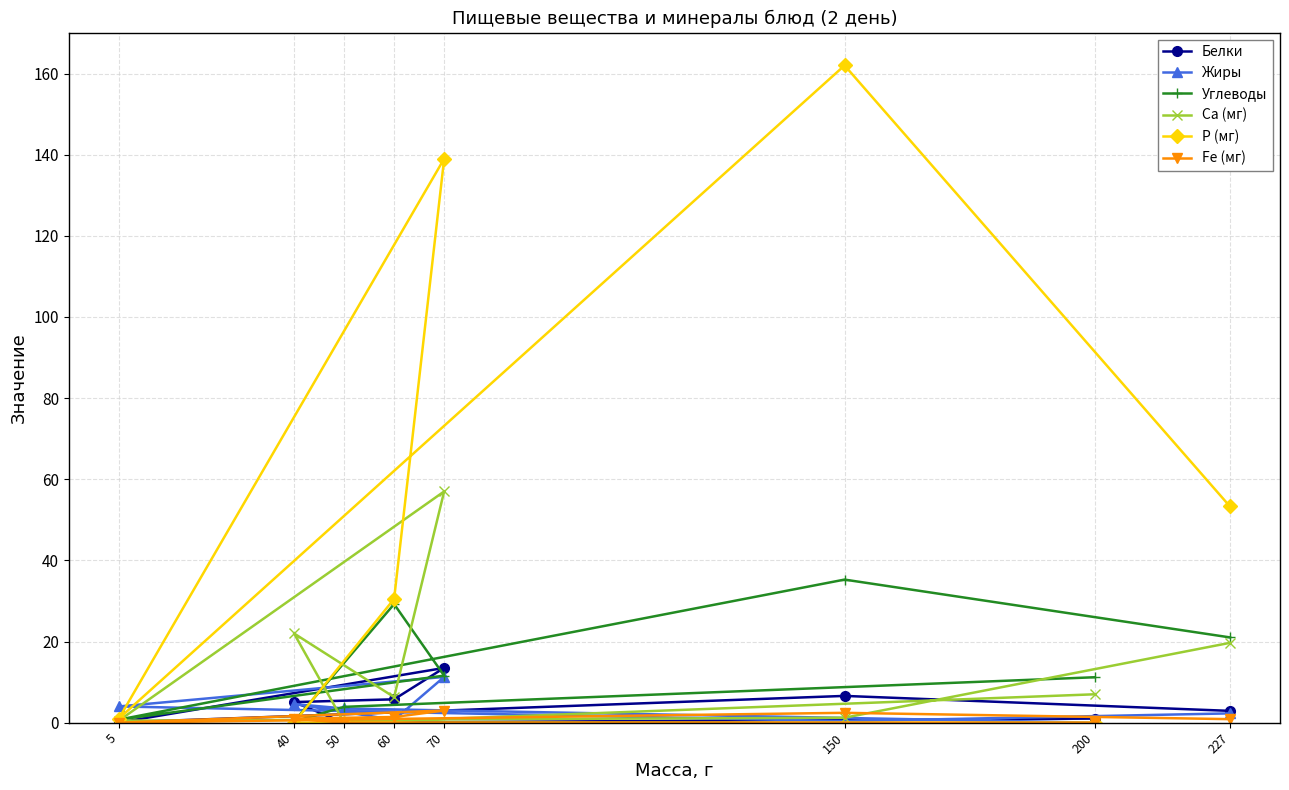

The Углеводы series shows 47.5 at 70. True or false?

False